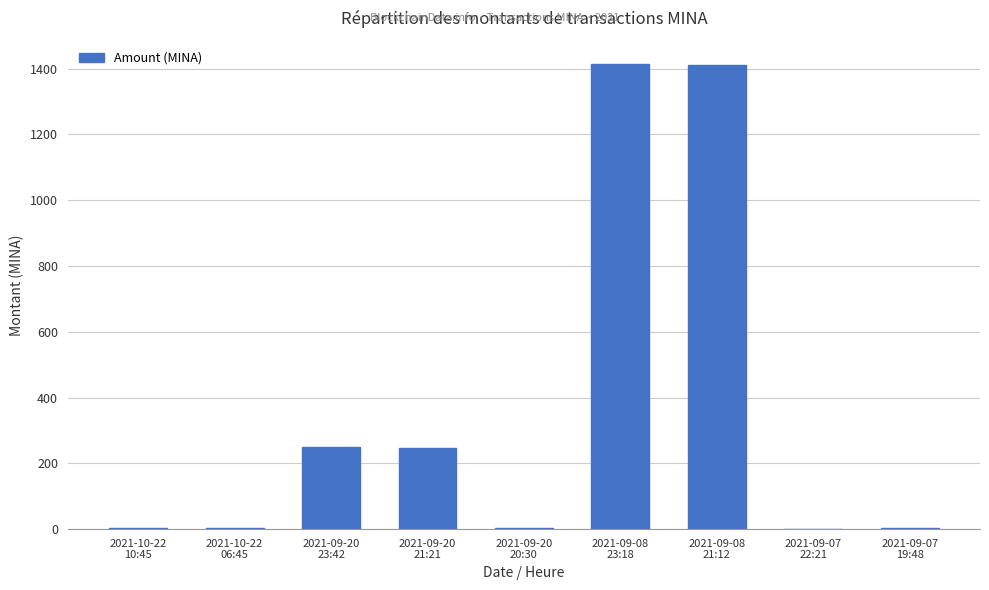

What is the difference between the values at 2021-09-20
20:30 and 2021-09-08
21:12?

1409.3